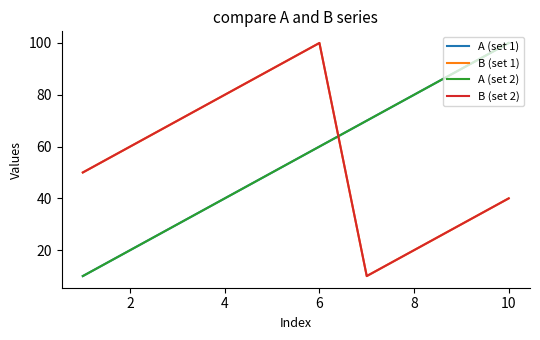

Does the chart have visible grid lines?

No